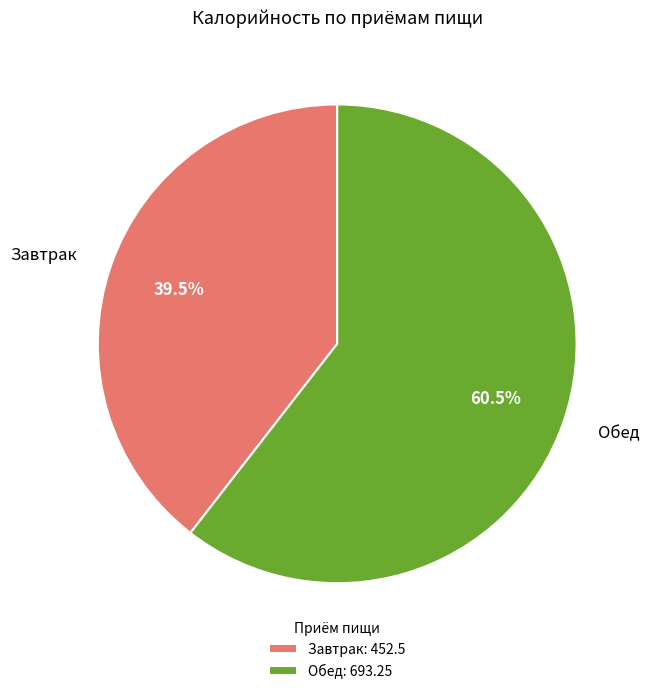

Which slice is the smallest?

Завтрак